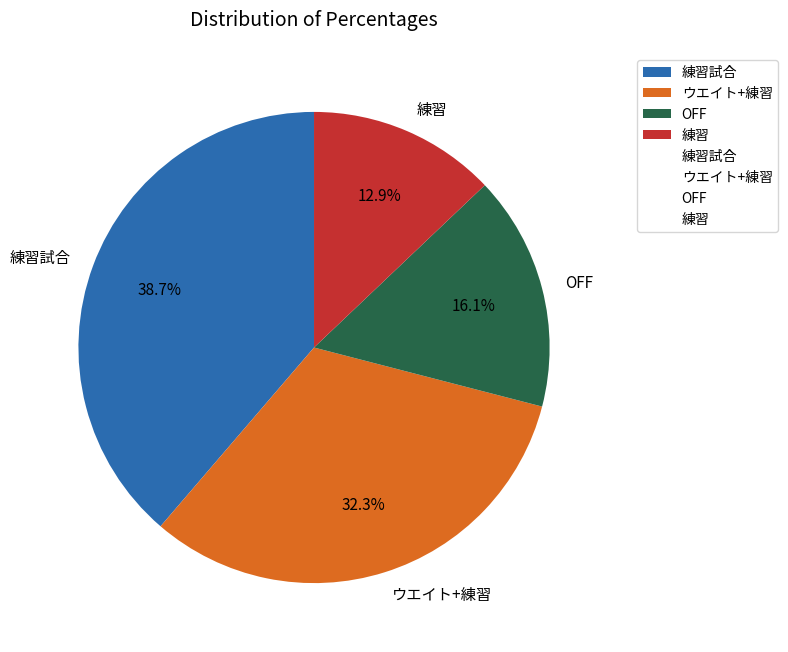

Between 練習 and 練習試合, which is larger?

練習試合